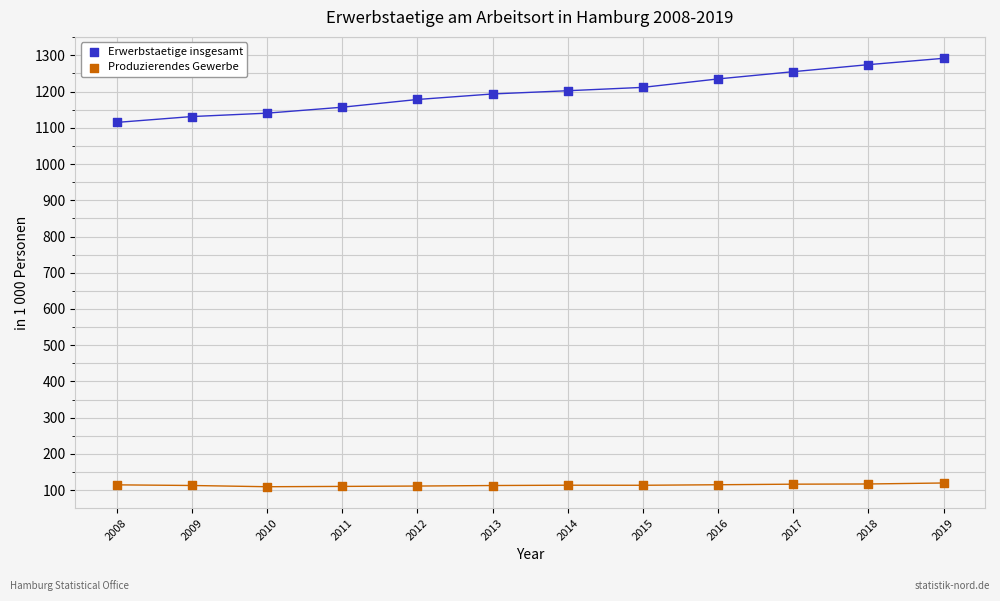

Across all data points, what is the range of Y values (max minus min)?

1182.3